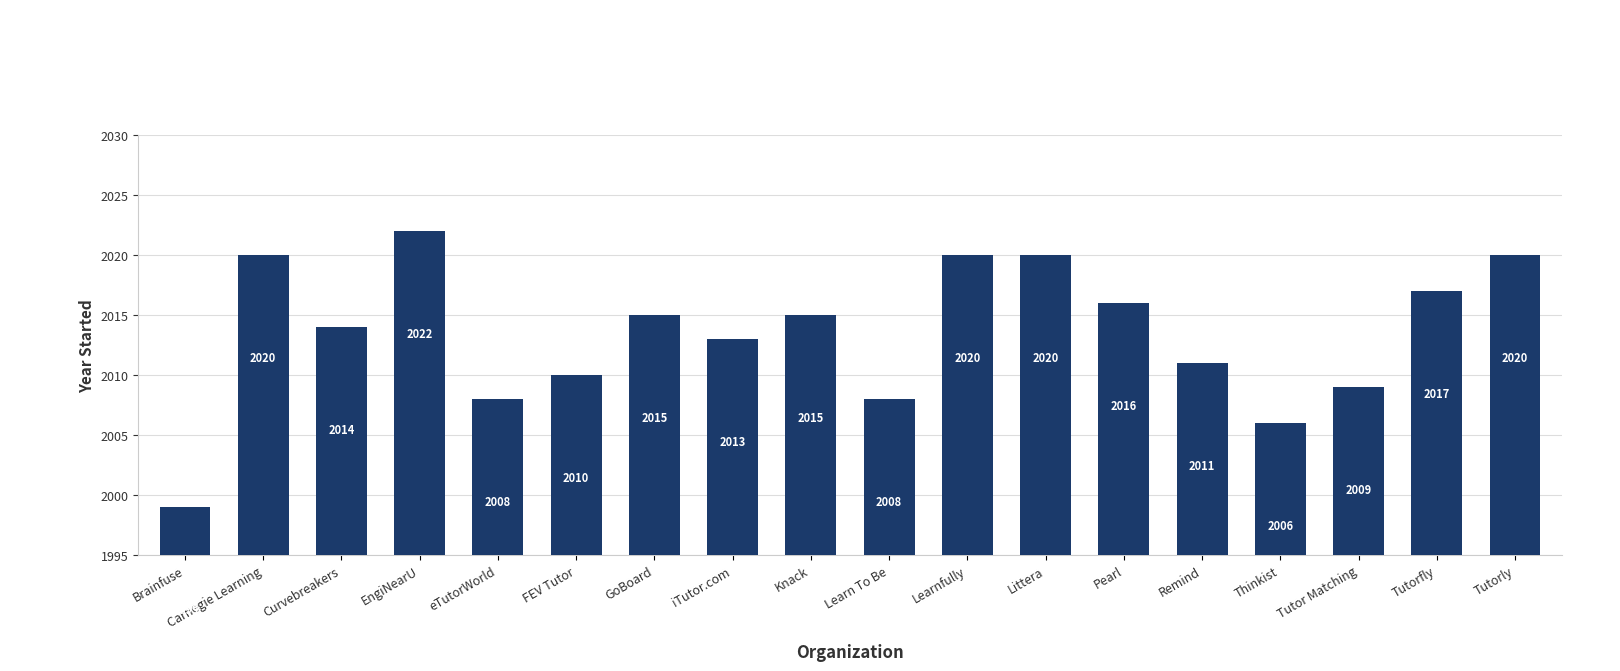

How many distinct data groups are displayed?

1